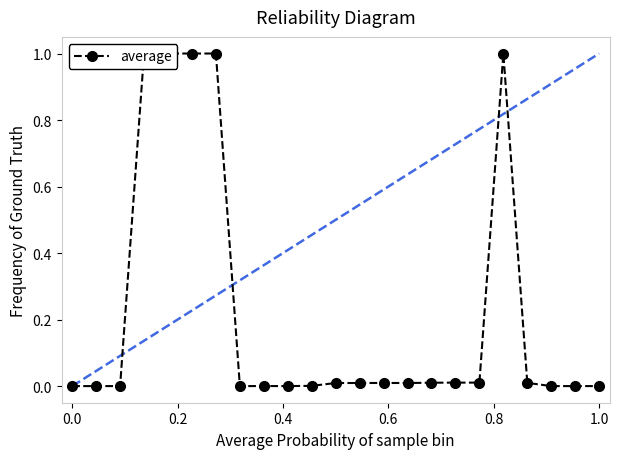

Does the chart display data point markers on the line(s)?

Yes